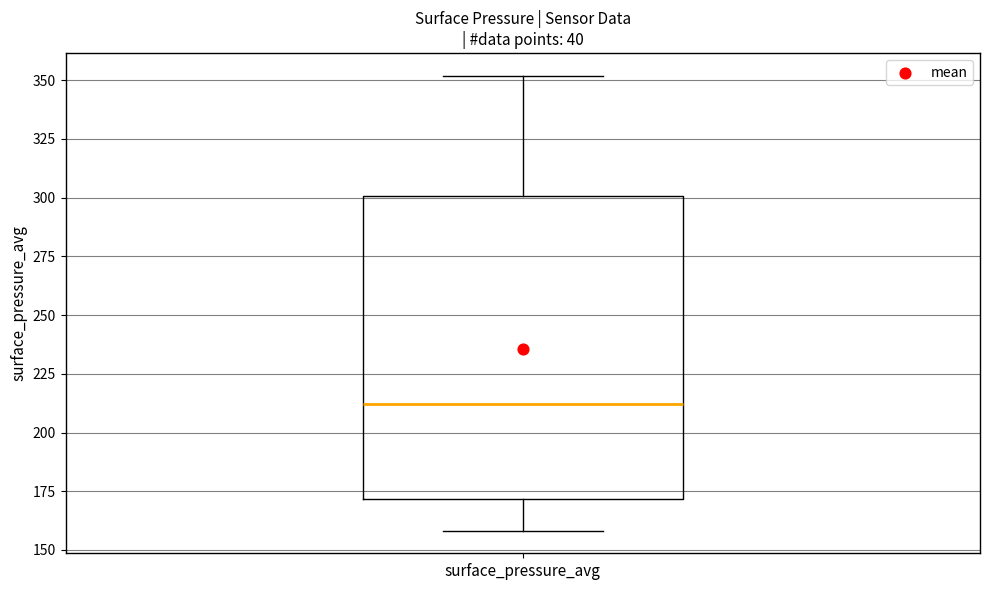

Transcribe this box plot: give where the median line is, the range the box spans, and where the two whiskers end, as read against the y-axis. The values are not printed on the chart, so give them approximately, as read against the axis.

median 210, box 170 to 300, whiskers 160 to 350